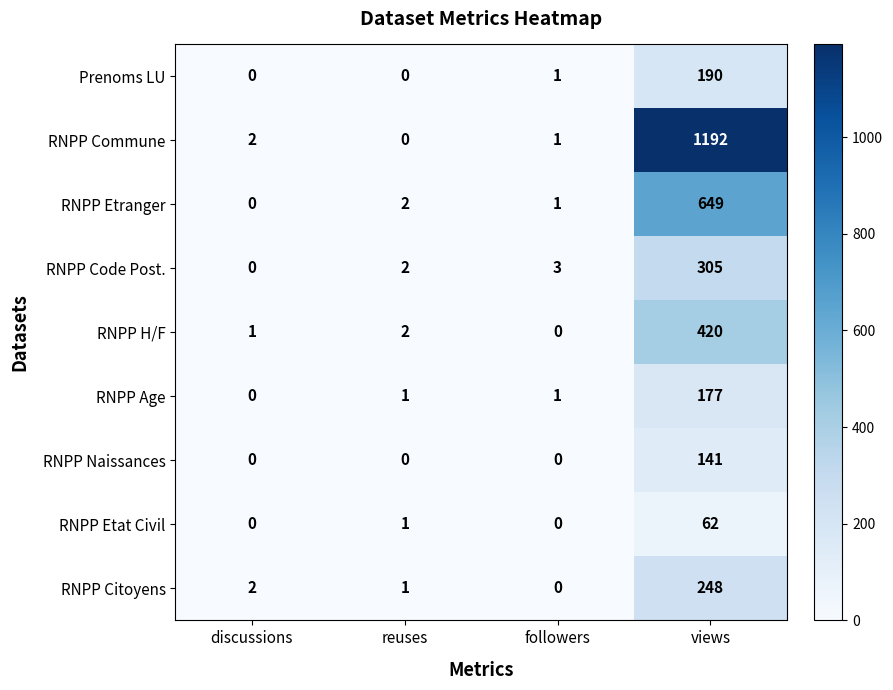

The RNPP Citoyens series shows 4 at discussions. True or false?

False